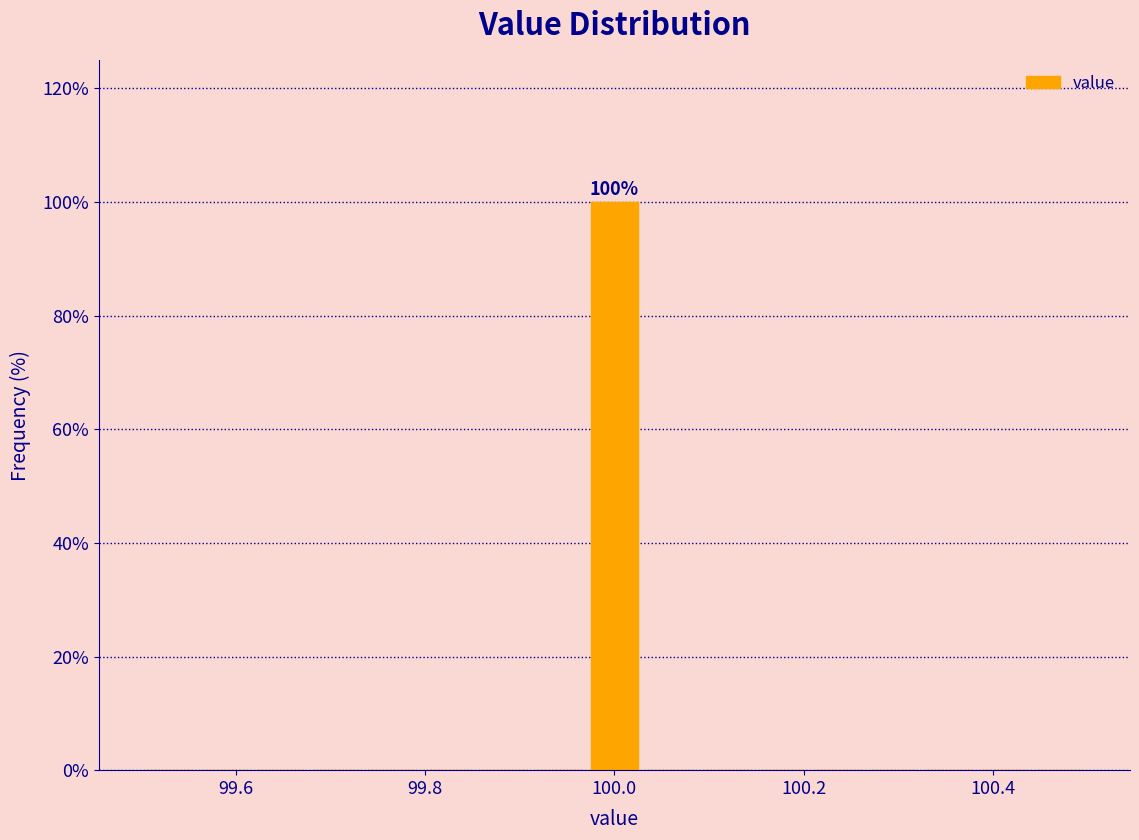

Read against the x-axis, roughly where is the centre of the tallest bar?

100.00